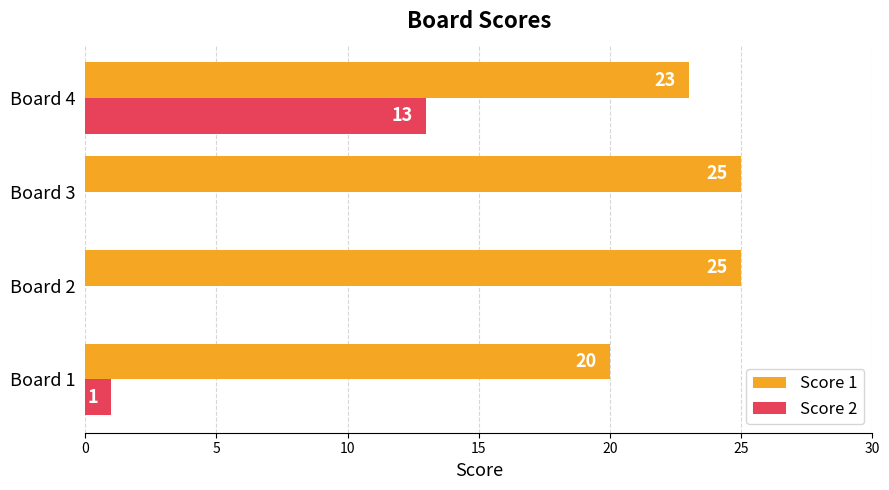

What is the greatest value displayed?

25